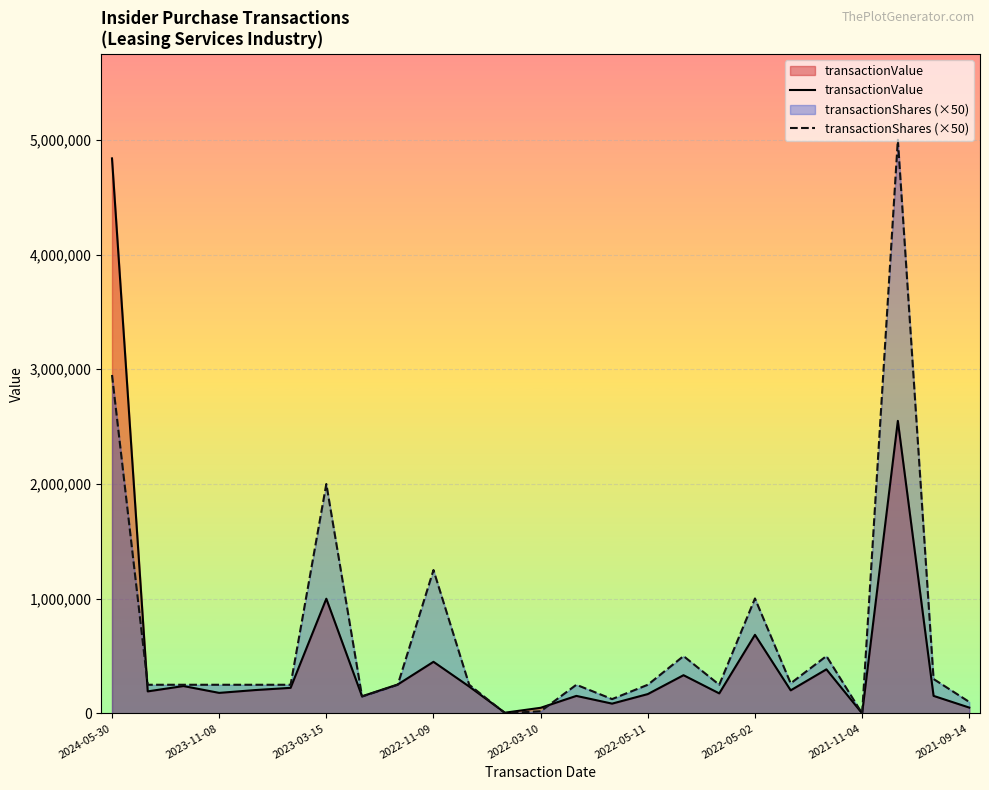

The transactionValue series shows 1741480 at 22. True or false?

False